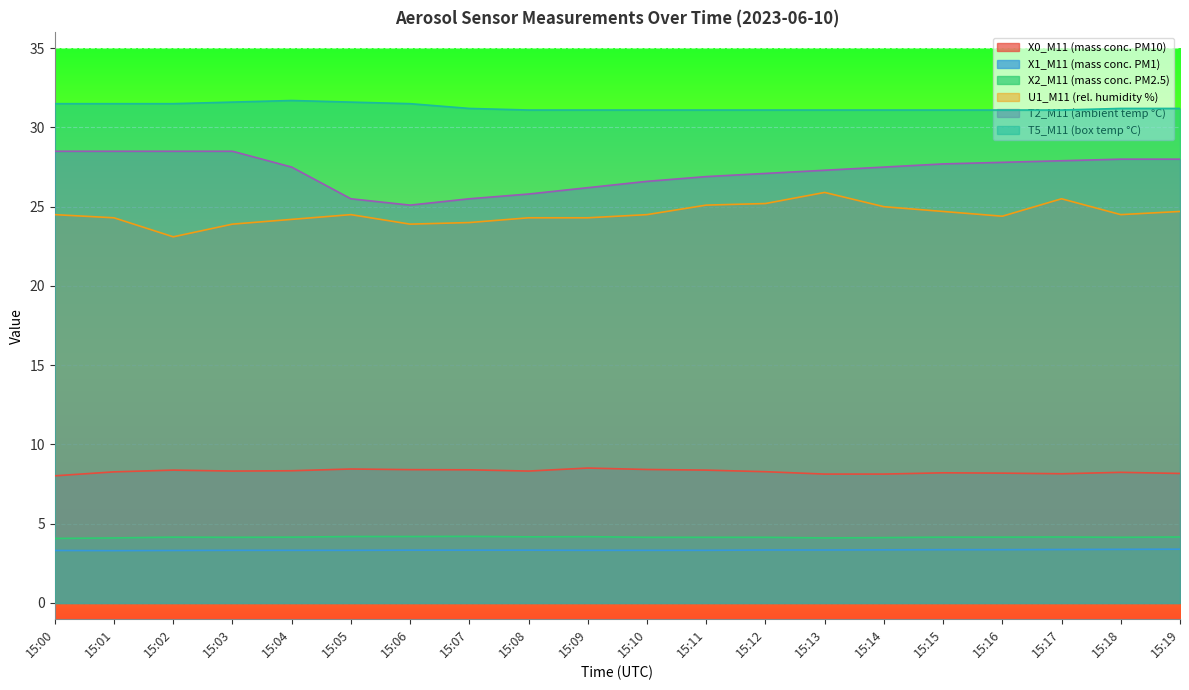

How many lines are shown in the chart?

6